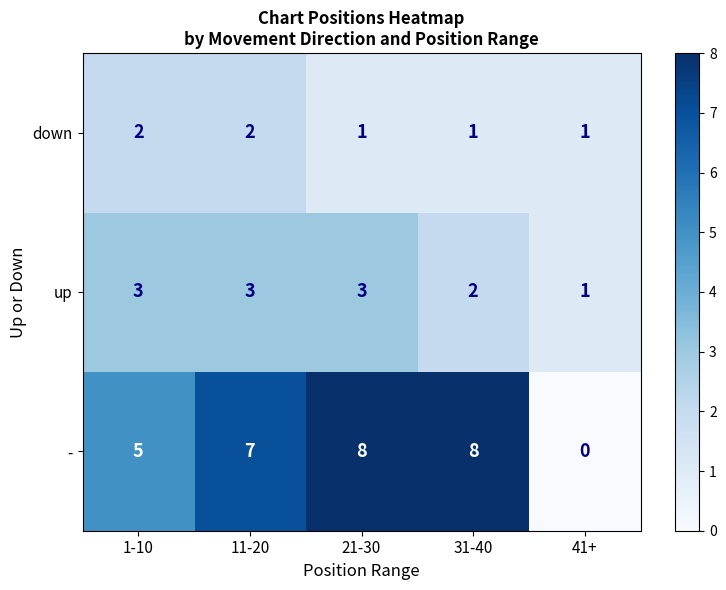

True or false: up has a value of 5 at 1-10.

False